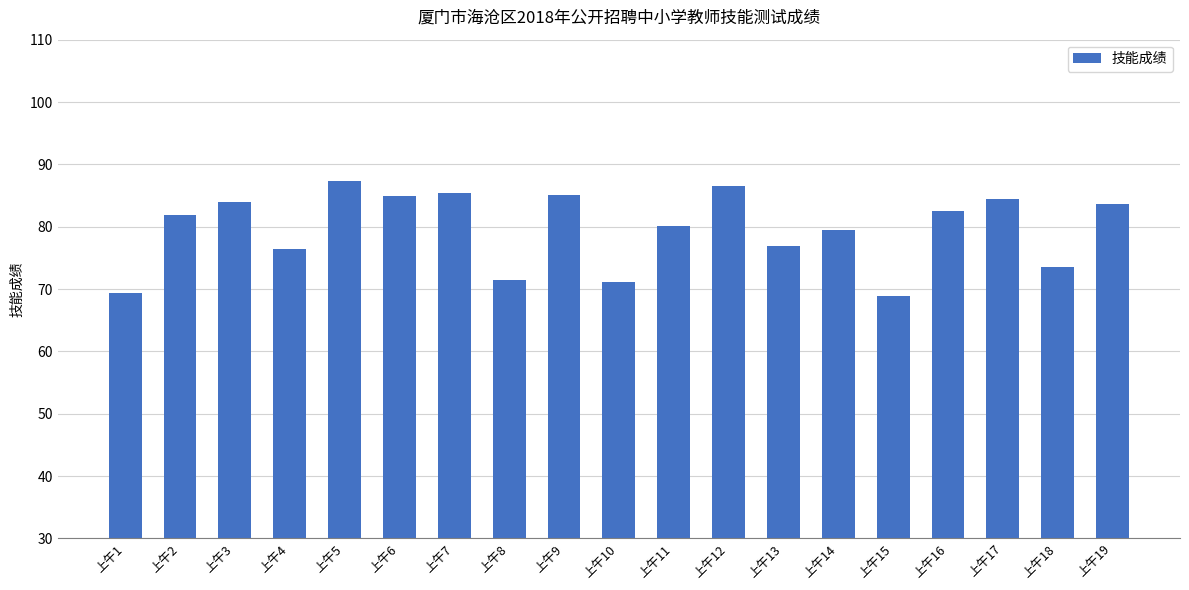

Is it true that the value at 上午19 is 83.7?

True